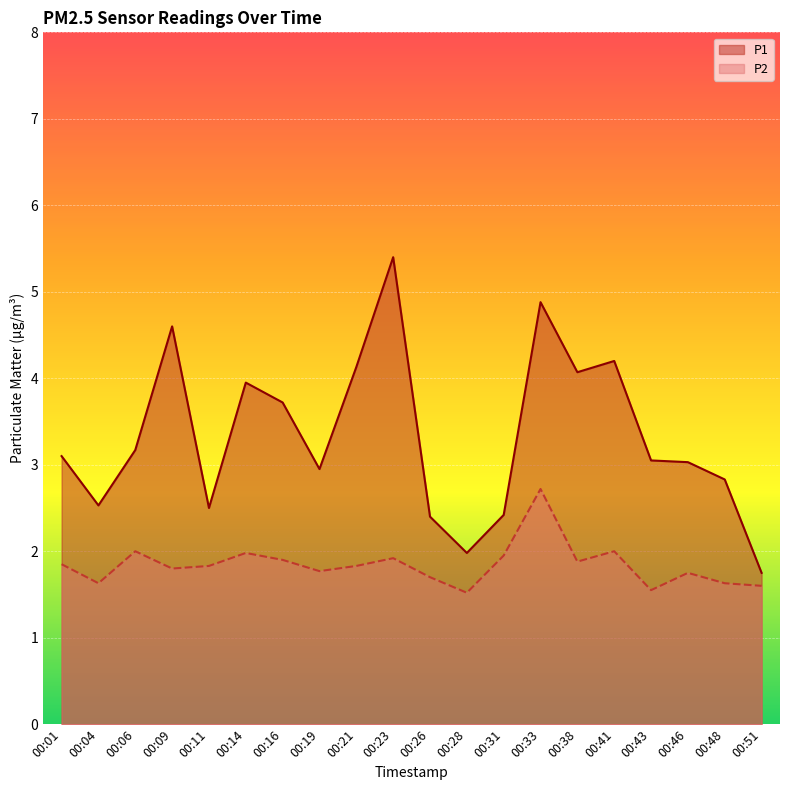

The P2 series shows 1.9 at 00:31. True or false?

True